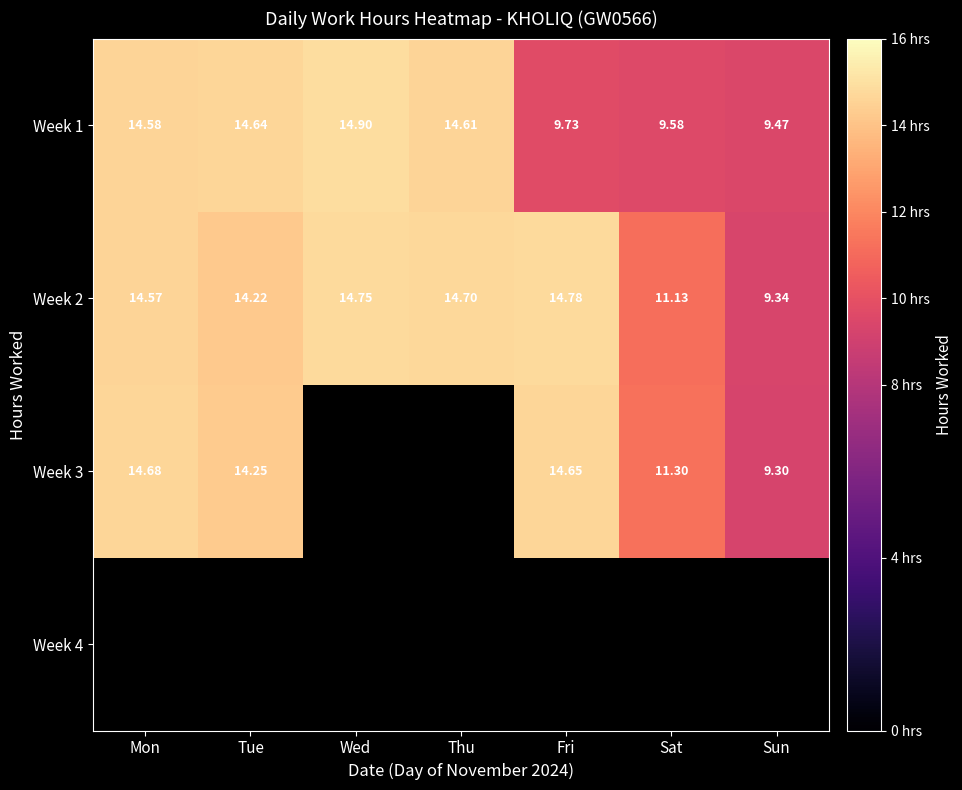

Where does the Week 2 series first go above 14?

Mon